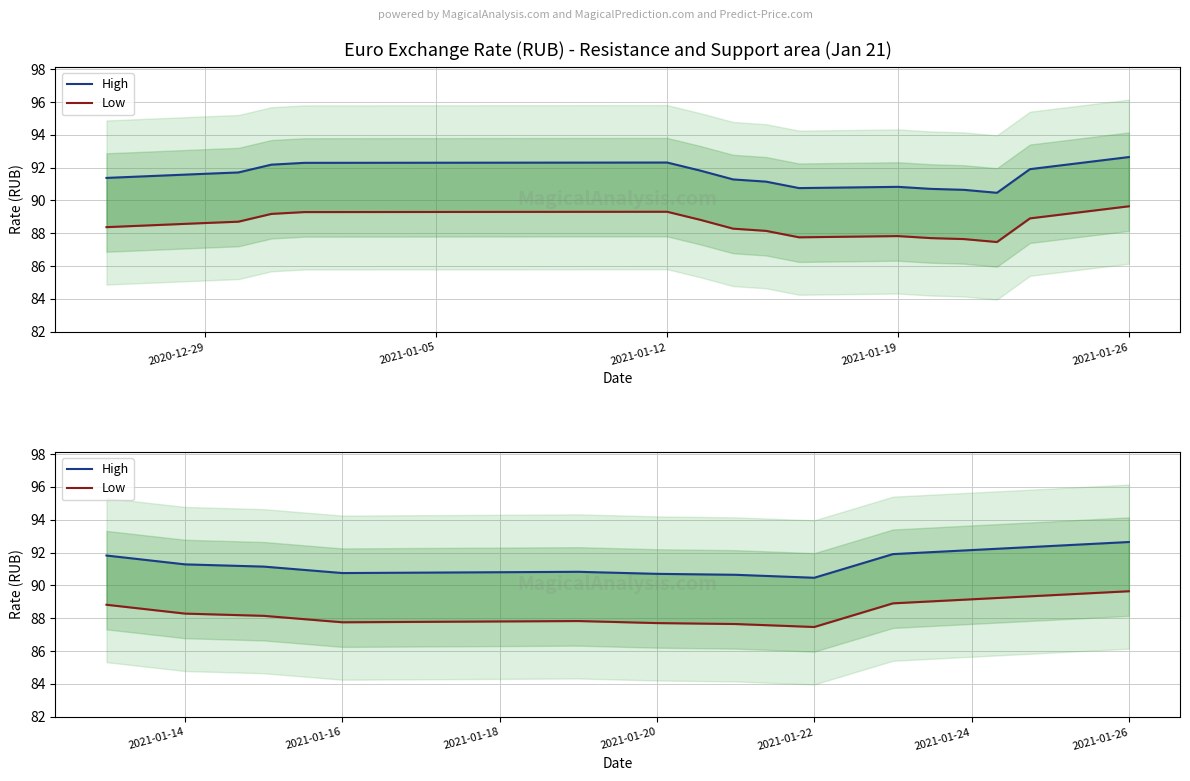

Rank the series by their average value, from lowest to highest.

Low, High